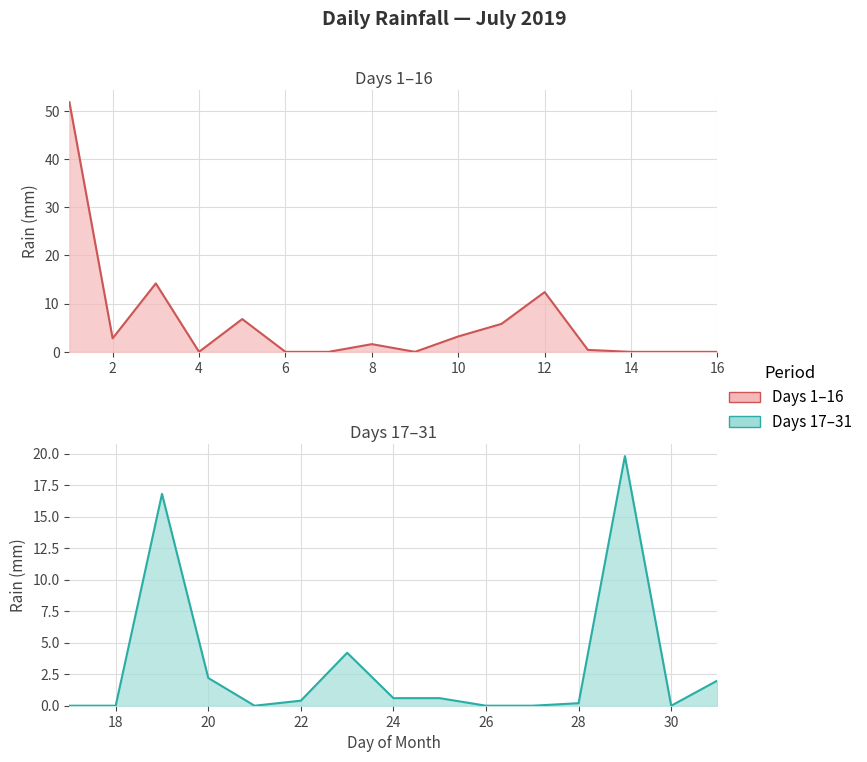

What is the difference between the maximum and minimum values?

51.8